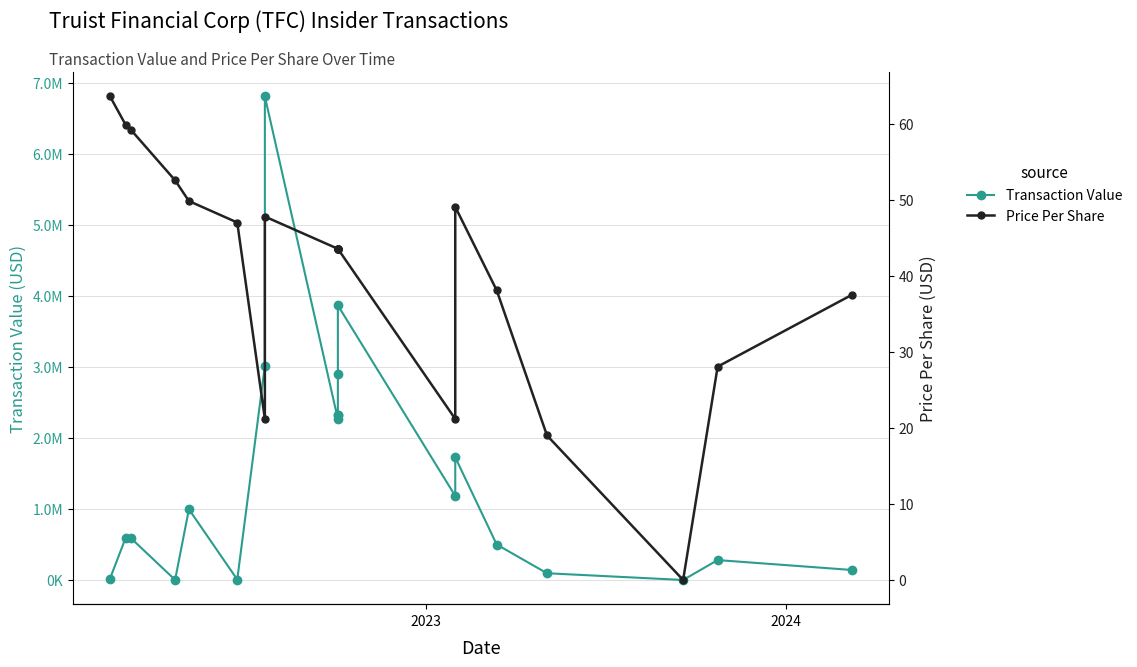

True or false: Price Per Share and Transaction Value cross at least once.

False